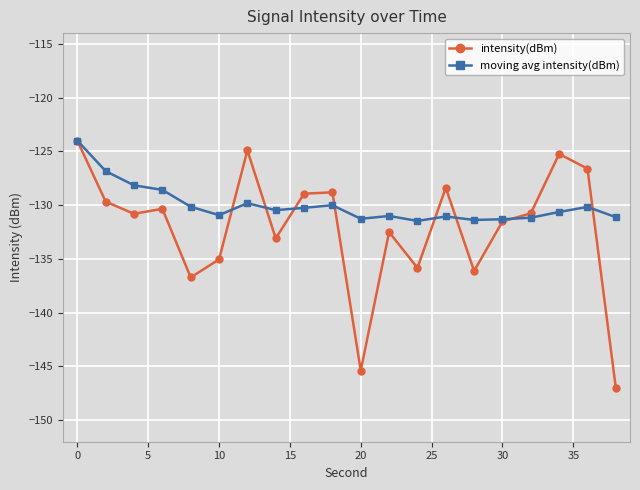

True or false: moving avg intensity(dBm) has more than 1 points higher than both neighbors.

True